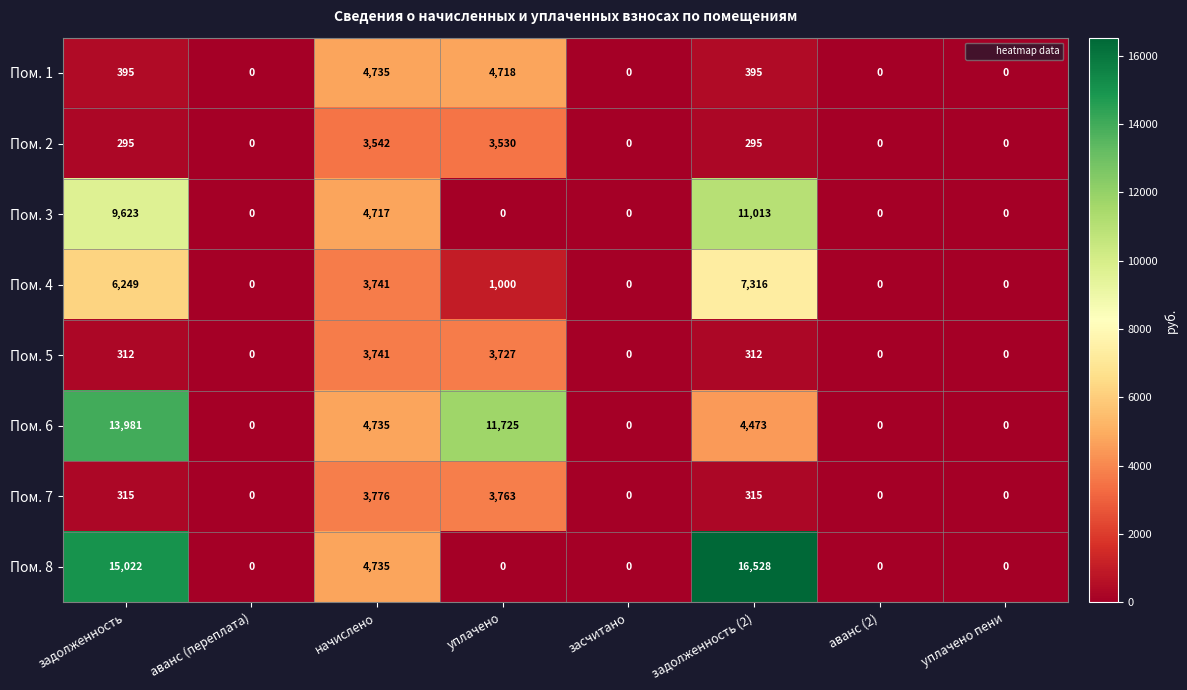

Which series has the widest spread of values?

Пом. 8